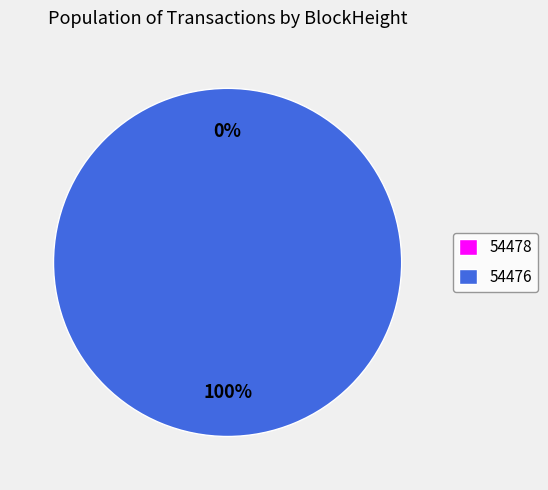

Is it true that 54476 is 99% of the pie?

False